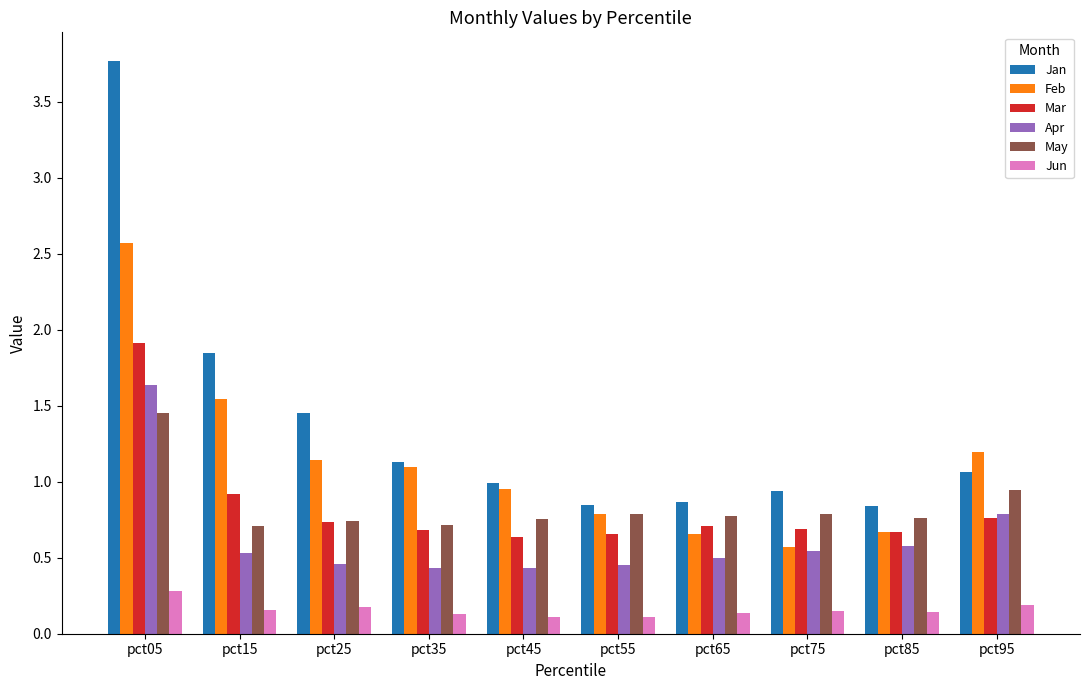

Between pct45 and pct95, which series saw the biggest shift?

Apr